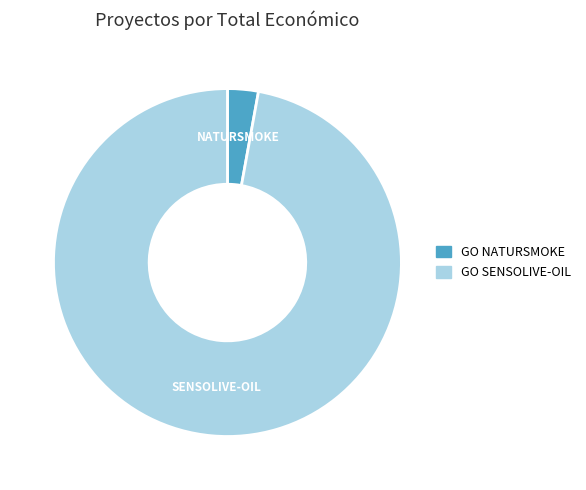

Which category accounts for the majority?

GO SENSOLIVE-OIL